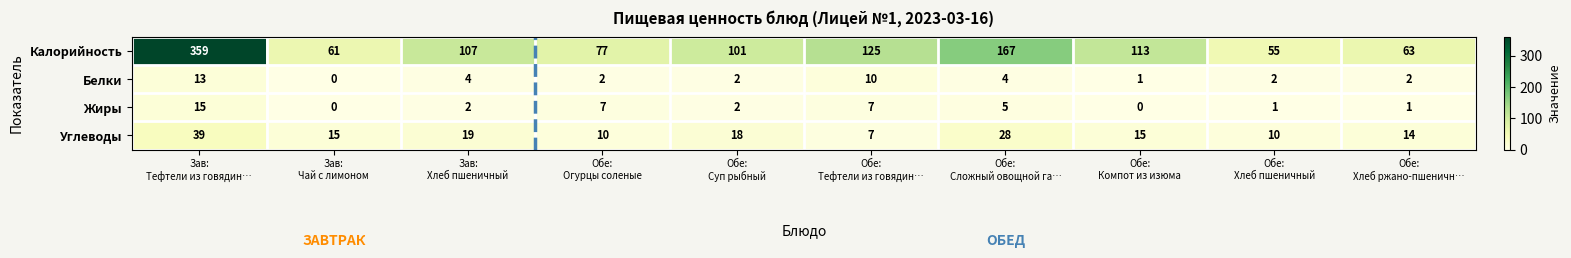

At Обе:
Огурцы соленые, list the series in order from smallest to largest.

Белки, Жиры, Углеводы, Калорийность